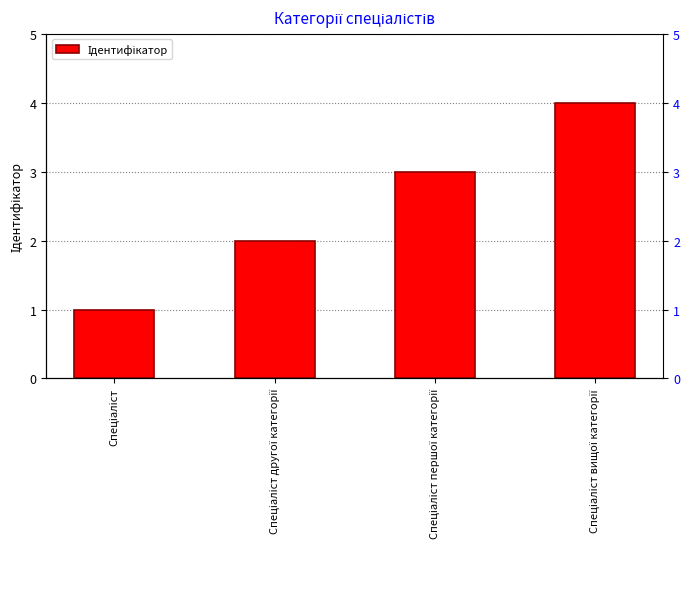

What is the difference between the values at Спеціаліст вищої категорії and Спеціаліст другої категорії?

2